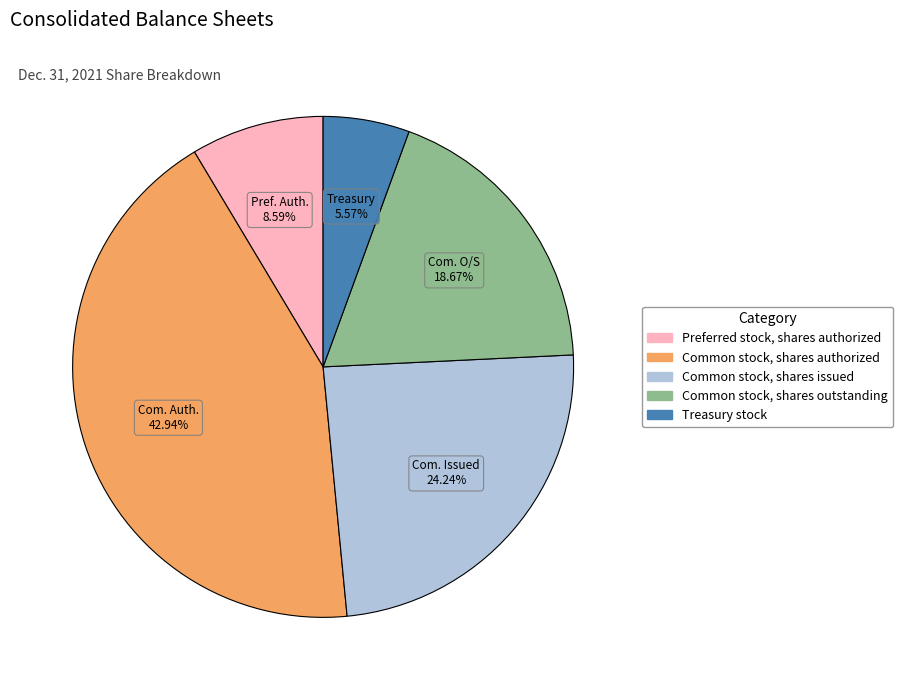

Is there any slice that represents more than half of the pie?

No